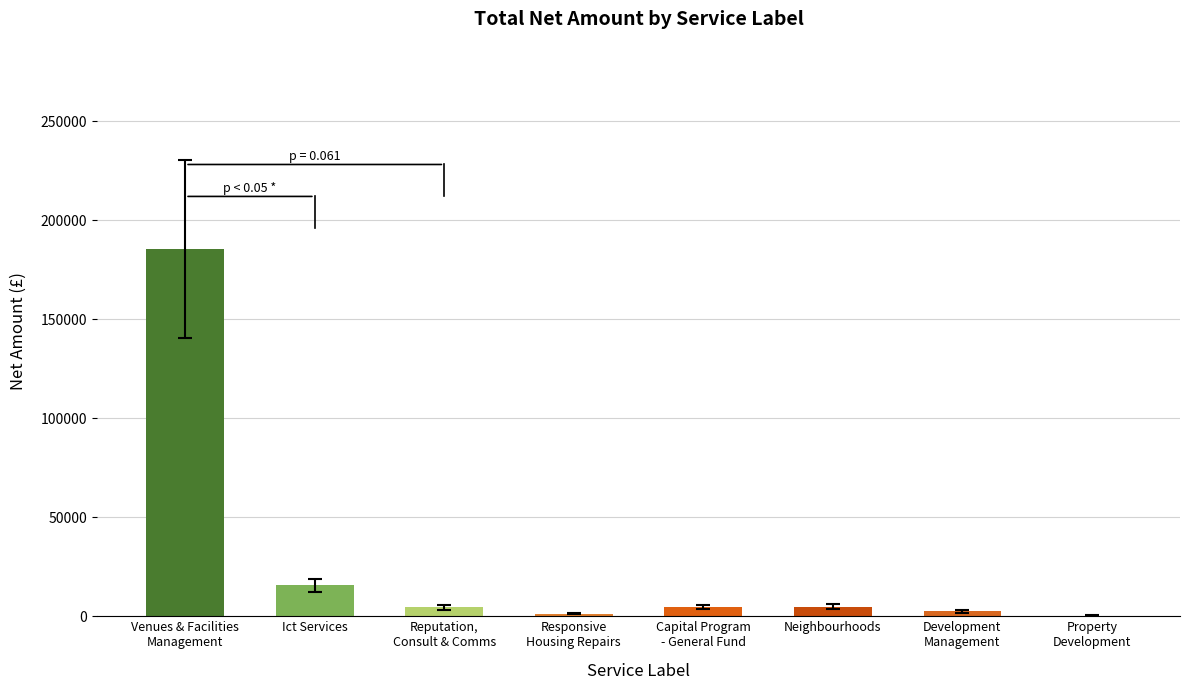

Reading right to left, list all the values displayed in this chart.

293.2	2460.0	4875.0	4665.3	1305.0	4431.0	15529.2	185432.5